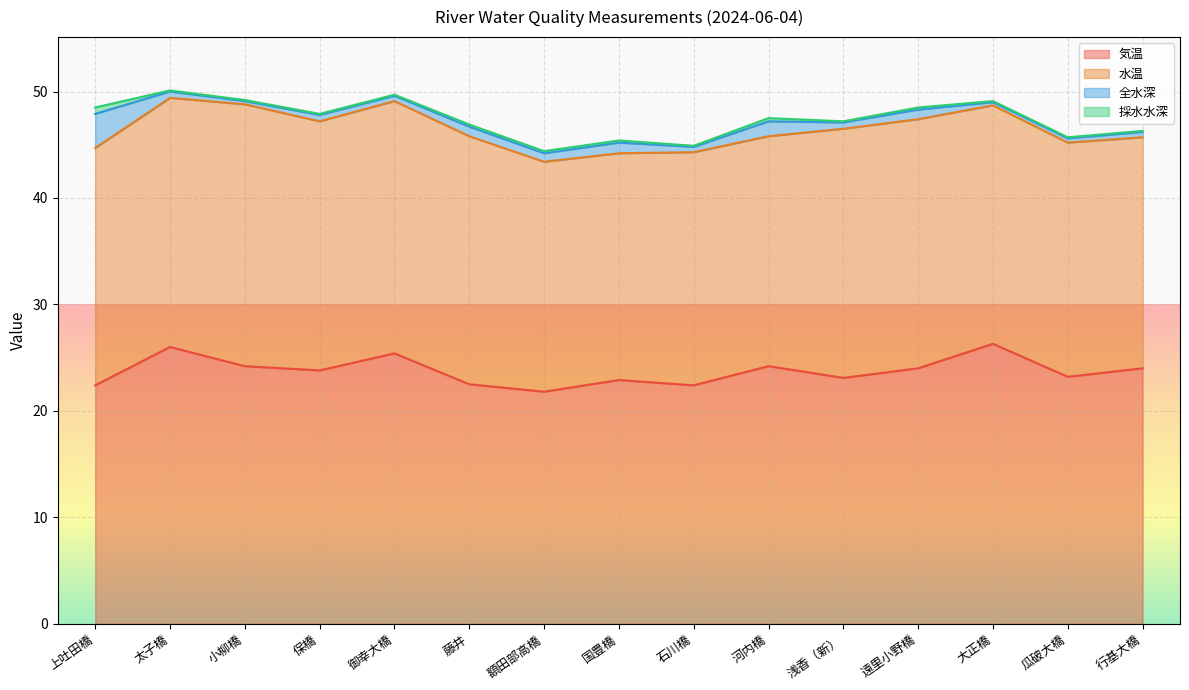

What position from the left is 浅香（新）?

11